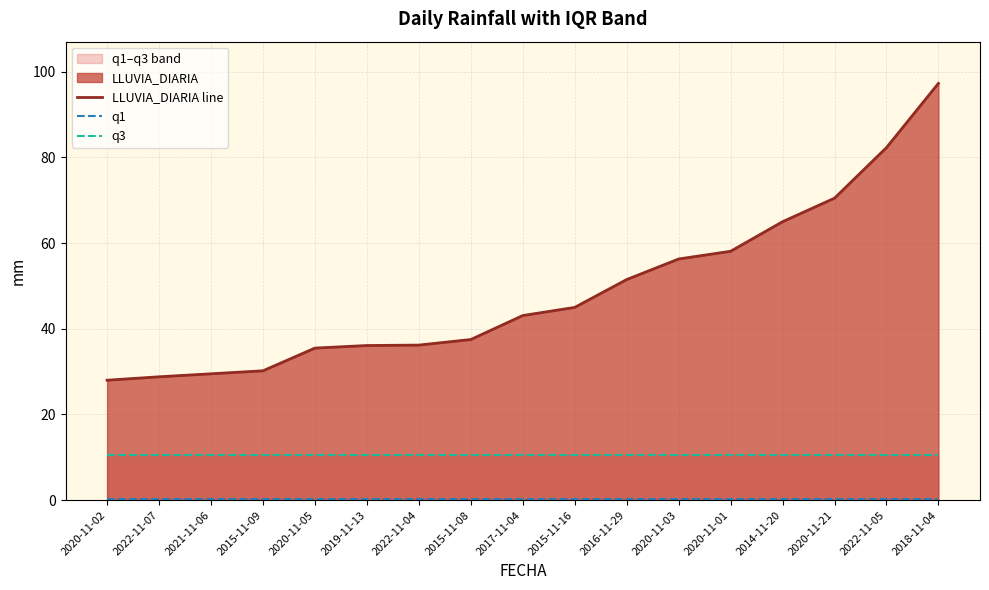

The LLUVIA_DIARIA line series shows 51.5 at 2016-11-29. True or false?

True